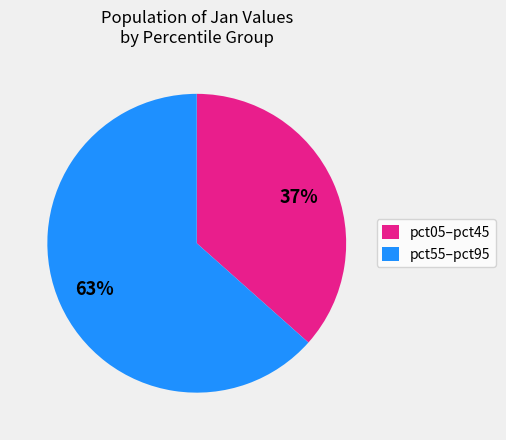

Which slice is the largest?

pct55–pct95